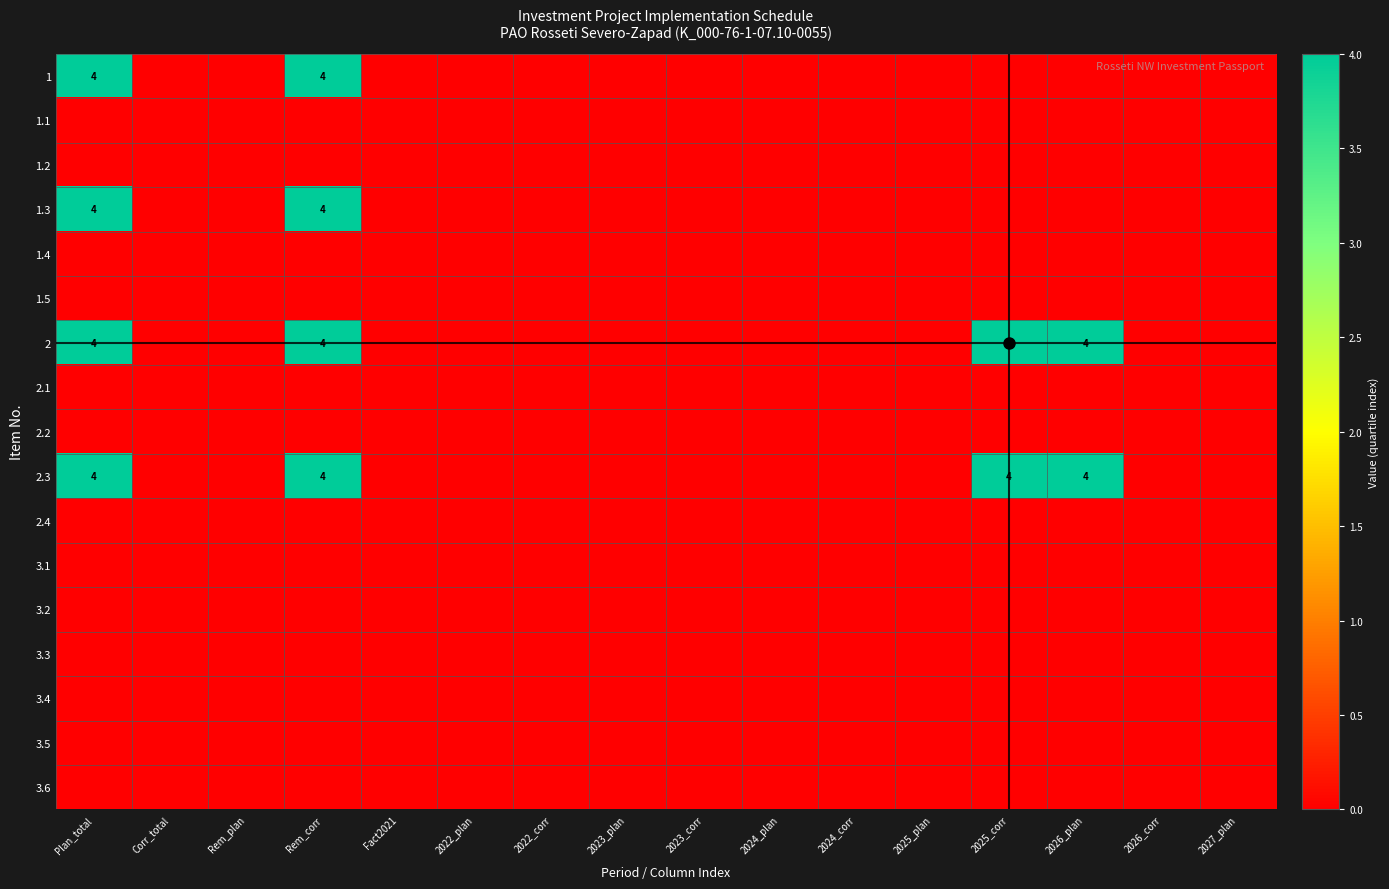

Which category has the lowest value in the 3.3 series?

Plan_total